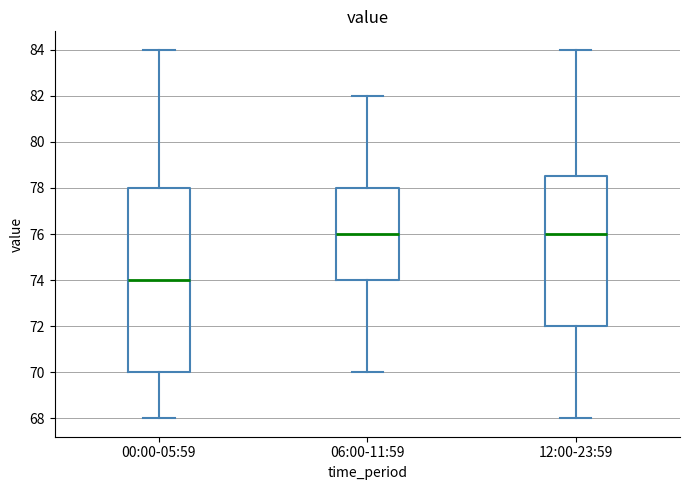

Which box has the lowest median line?

00:00-05:59